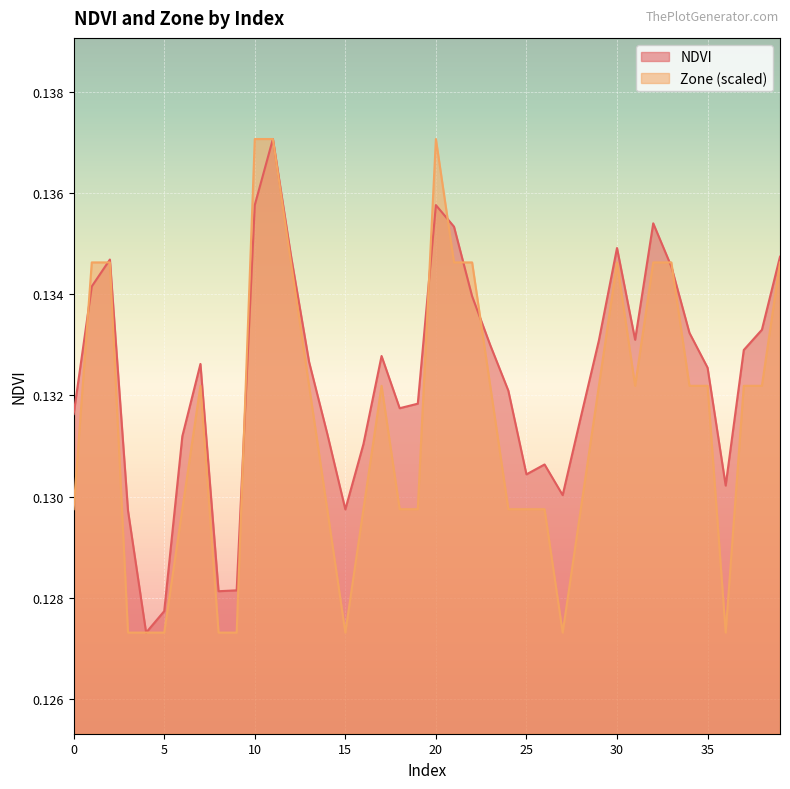

At which label does NDVI reach its minimum?

4